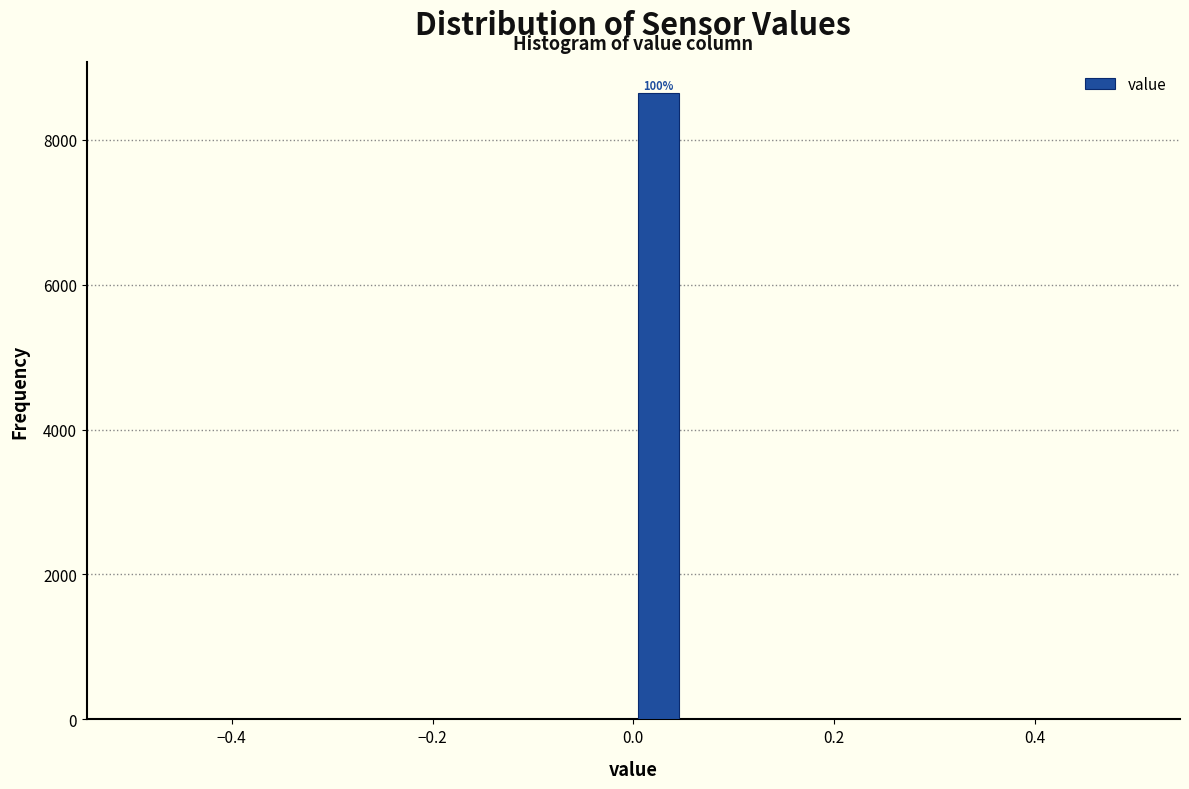

Read against the x-axis, roughly where is the centre of the tallest bar?

0.02